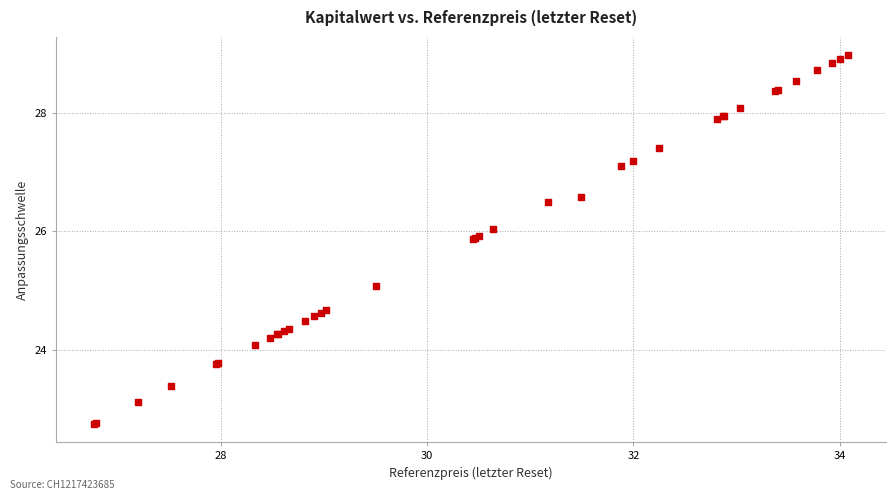

What Y value in the scatter plot is closest to 25?

25.1